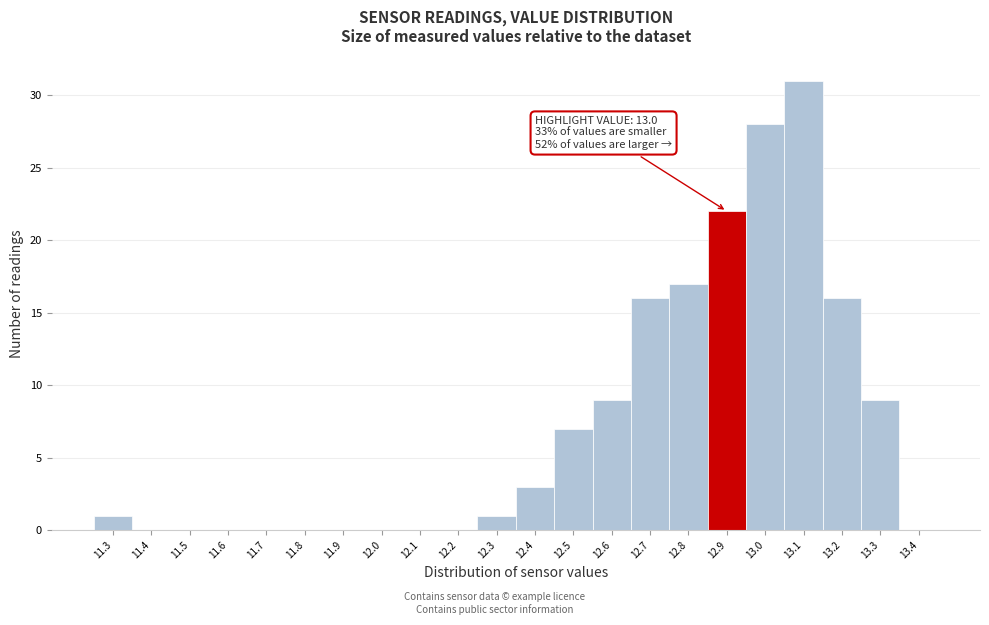

Reading left to right, transcribe all the data shown in this chart.

11.3=1	11.4=0	11.5=0	11.6=0	11.7=0	11.8=0	11.9=0	12.0=0	12.1=0	12.2=0	12.3=1	12.4=3	12.5=7	12.6=9	12.7=16	12.8=17	12.9=22	13.0=28	13.1=31	13.2=16	13.3=9	13.4=0